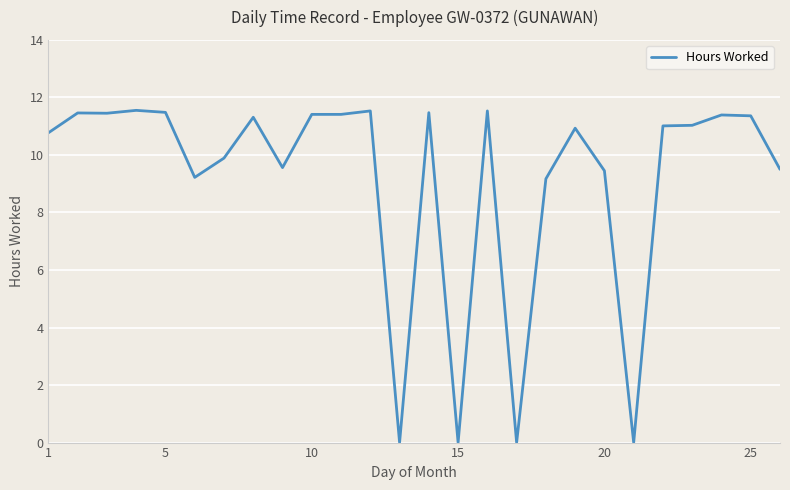

What is the greatest value displayed?

11.6